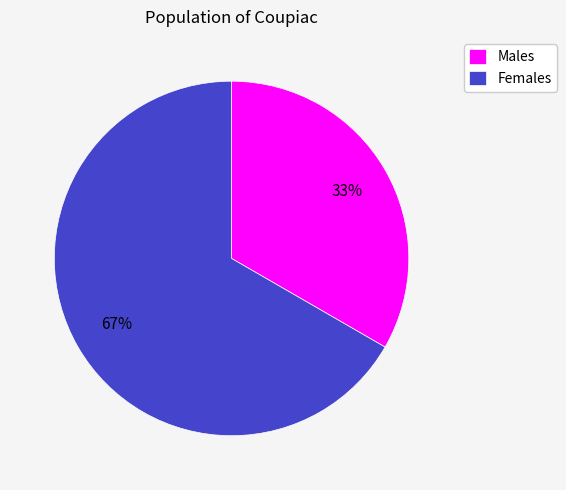

To the nearest percent, what portion does Males represent?

33%